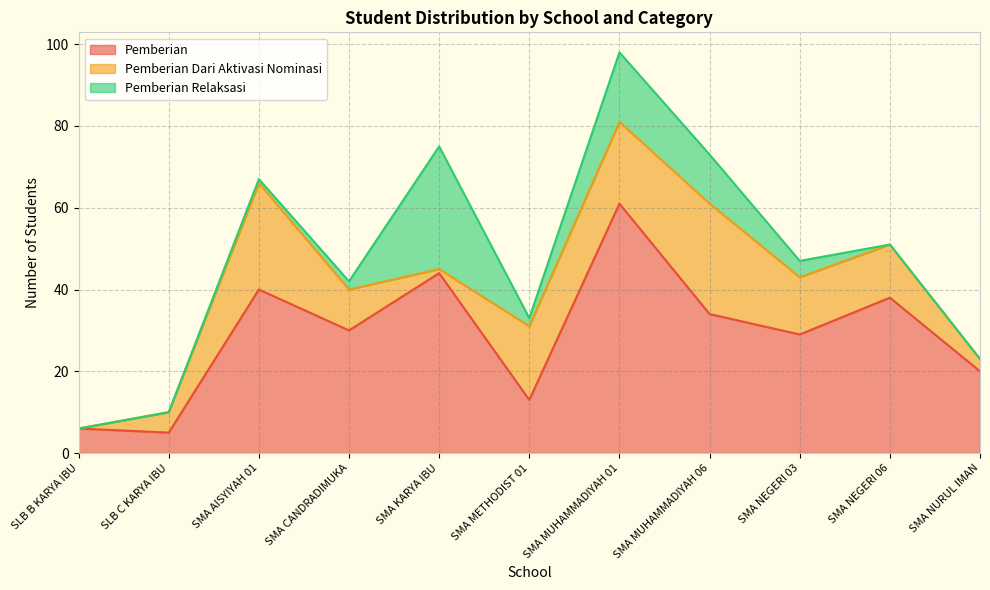

In Pemberian Dari Aktivasi Nominasi, how many points are lower than both neighbors (excluding endpoints)?

1